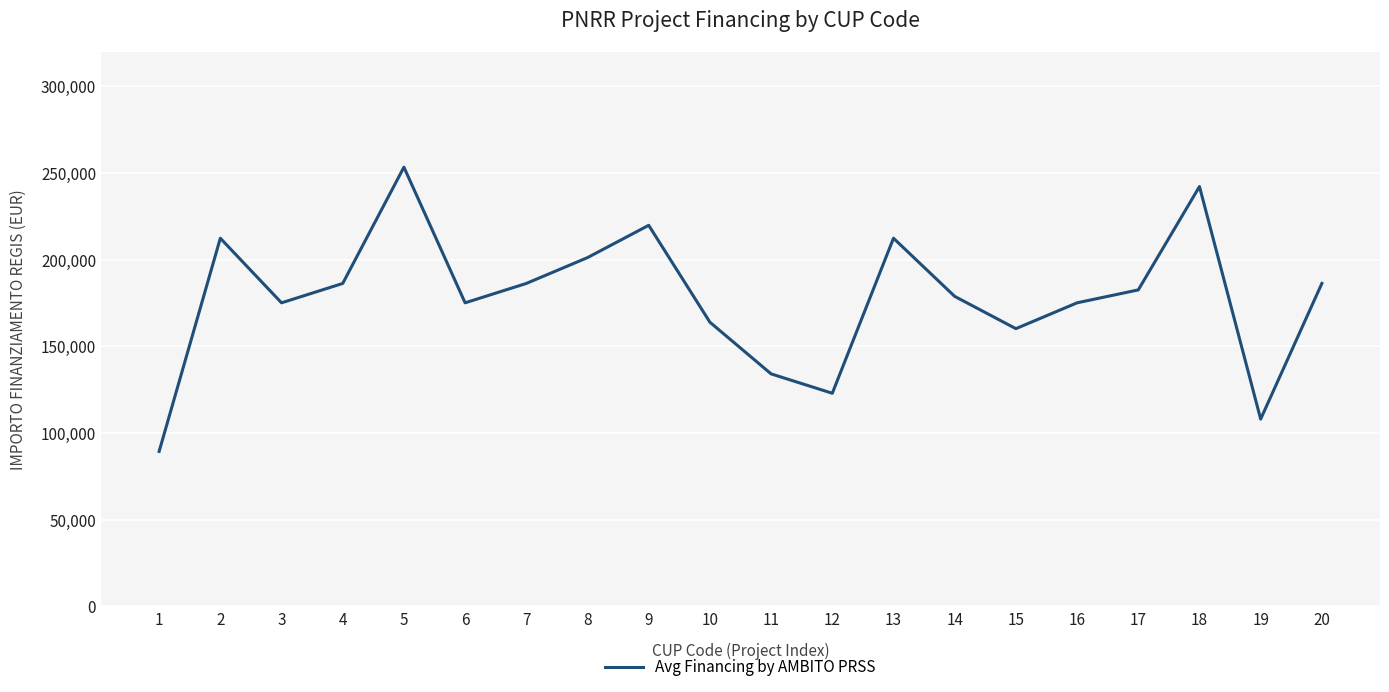

Count the number of data series in this chart.

1